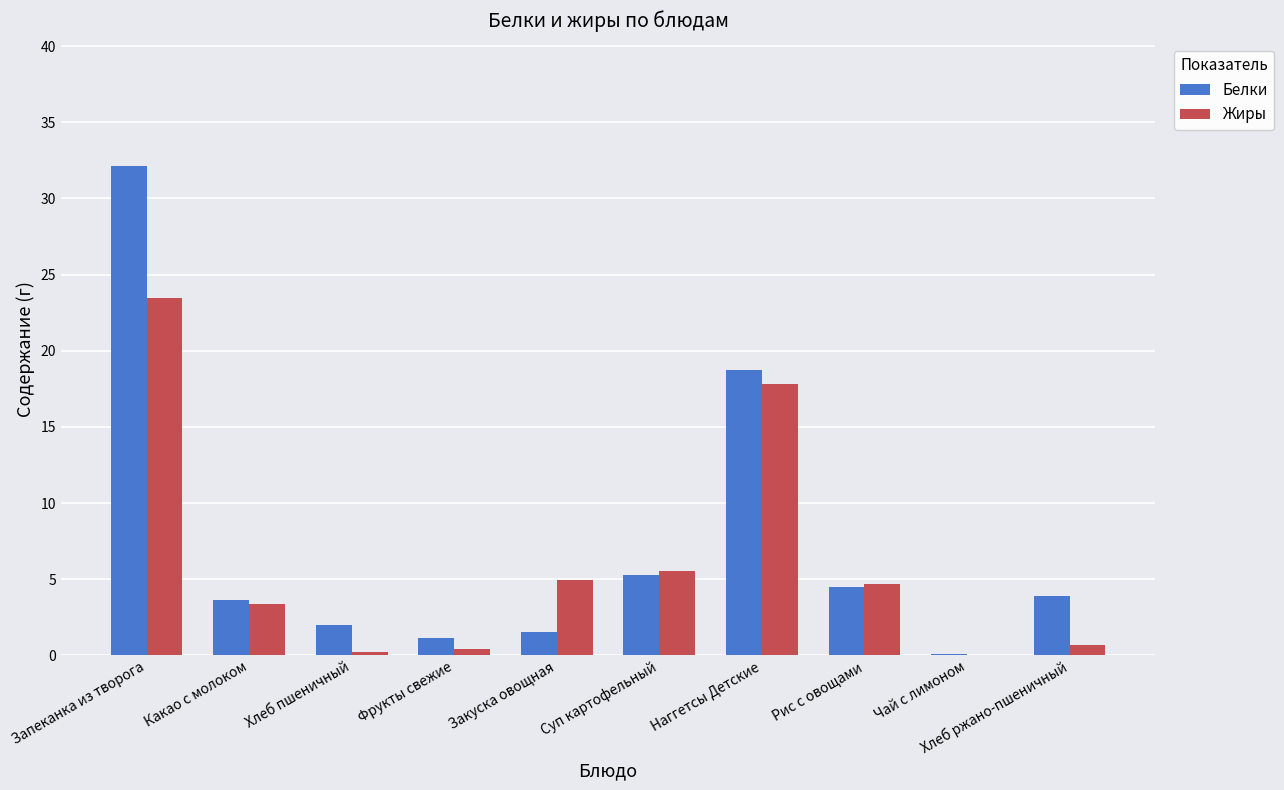

At which label does Жиры reach its peak?

Запеканка из творога